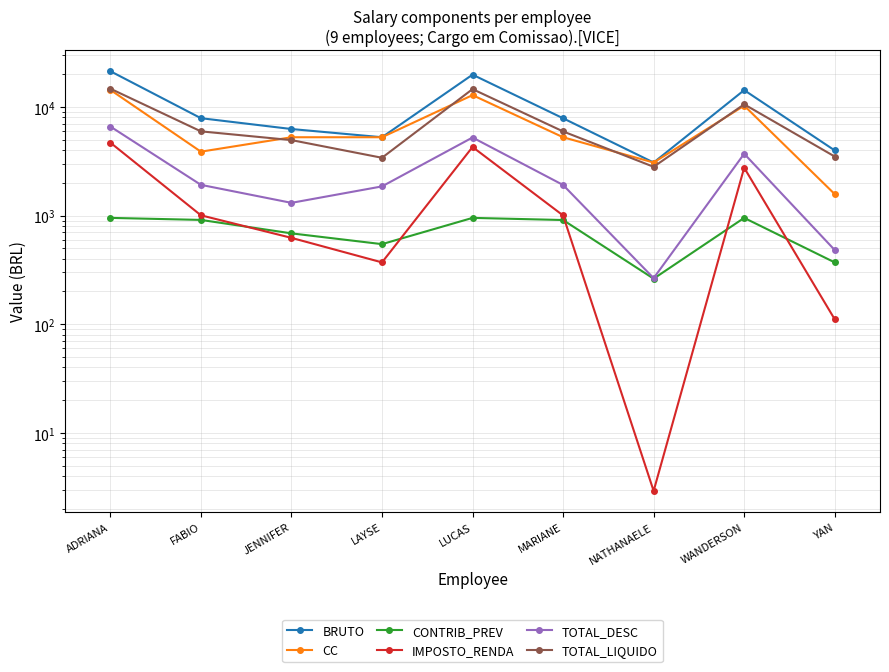

True or false: CONTRIB_PREV has a value of 1505.3 at ADRIANA.

False